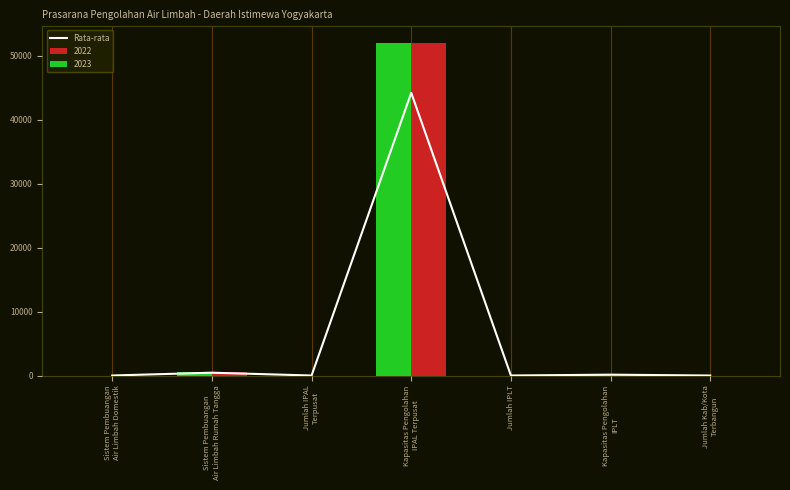

How many categories are shown in the chart?

7